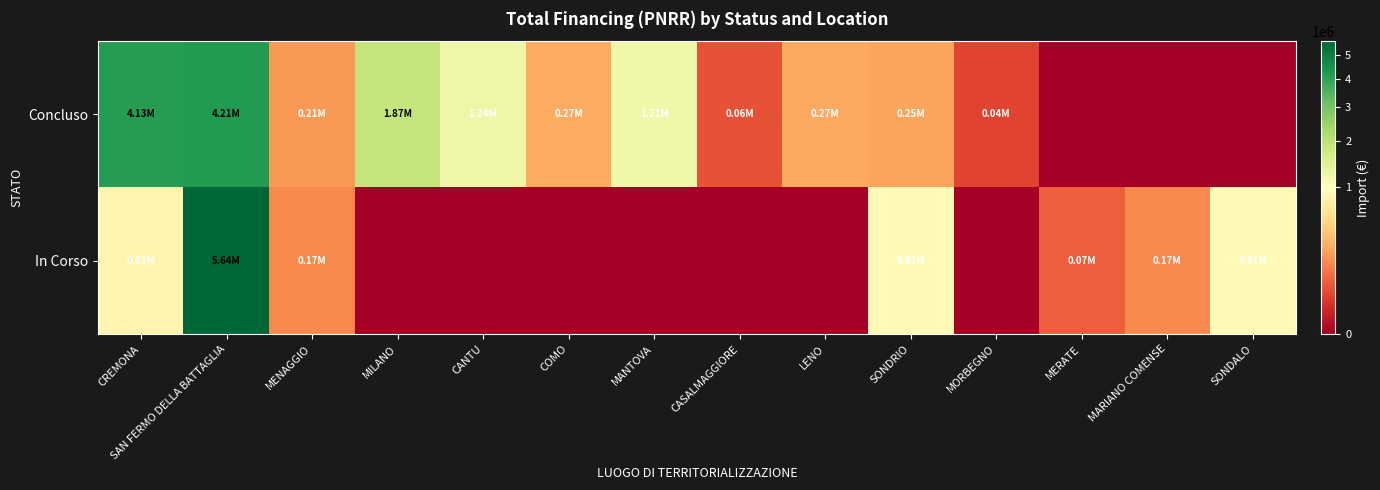

What is the total value across all series at MORBEGNO?

36600.0